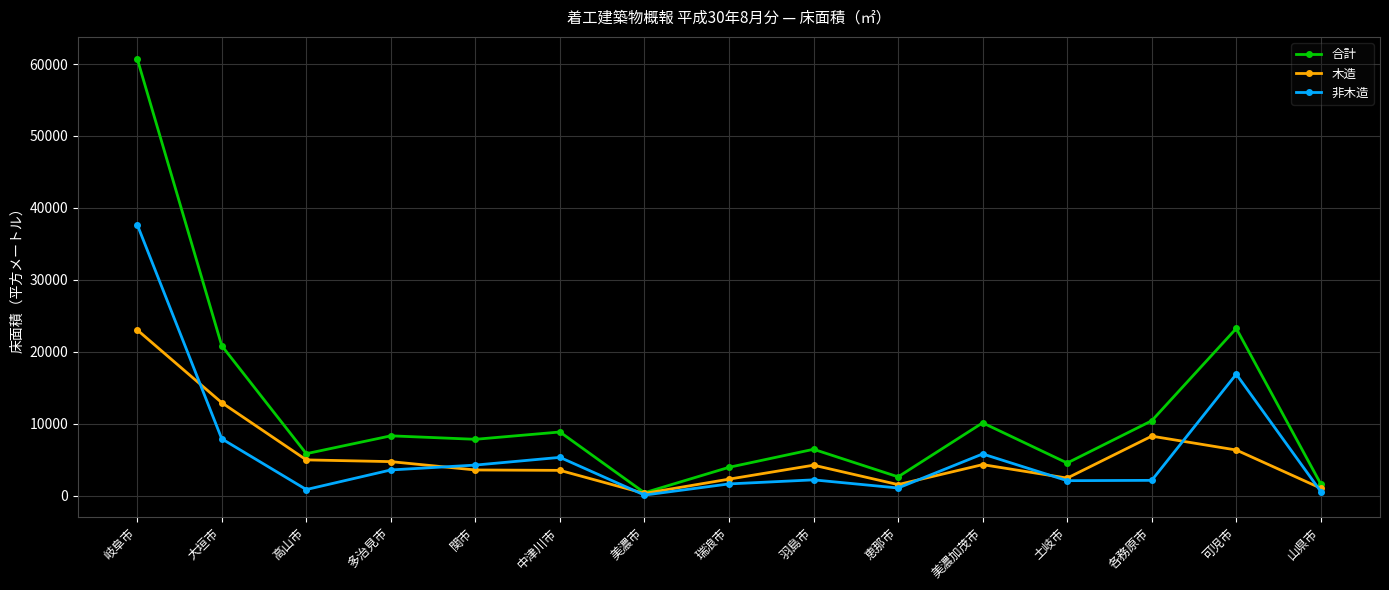

What is the value of the 木造 point at the 13th from the left?

8283